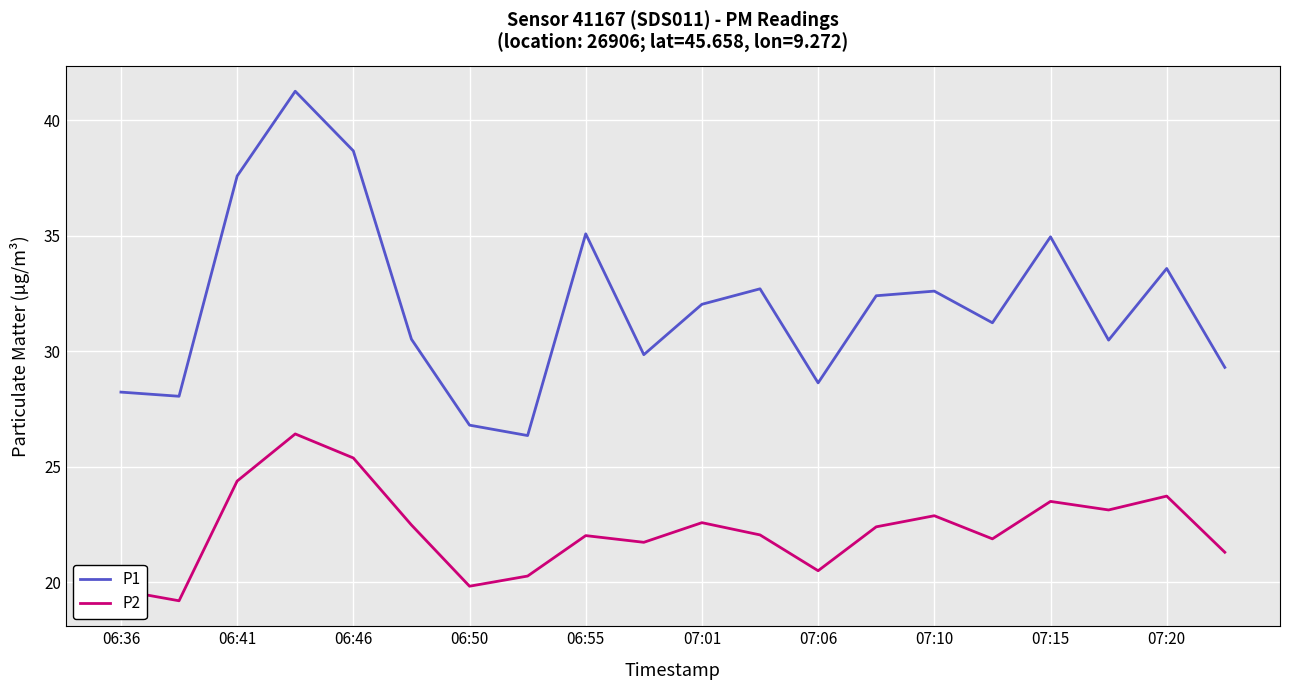

True or false: P2 and P1 cross at least once.

False